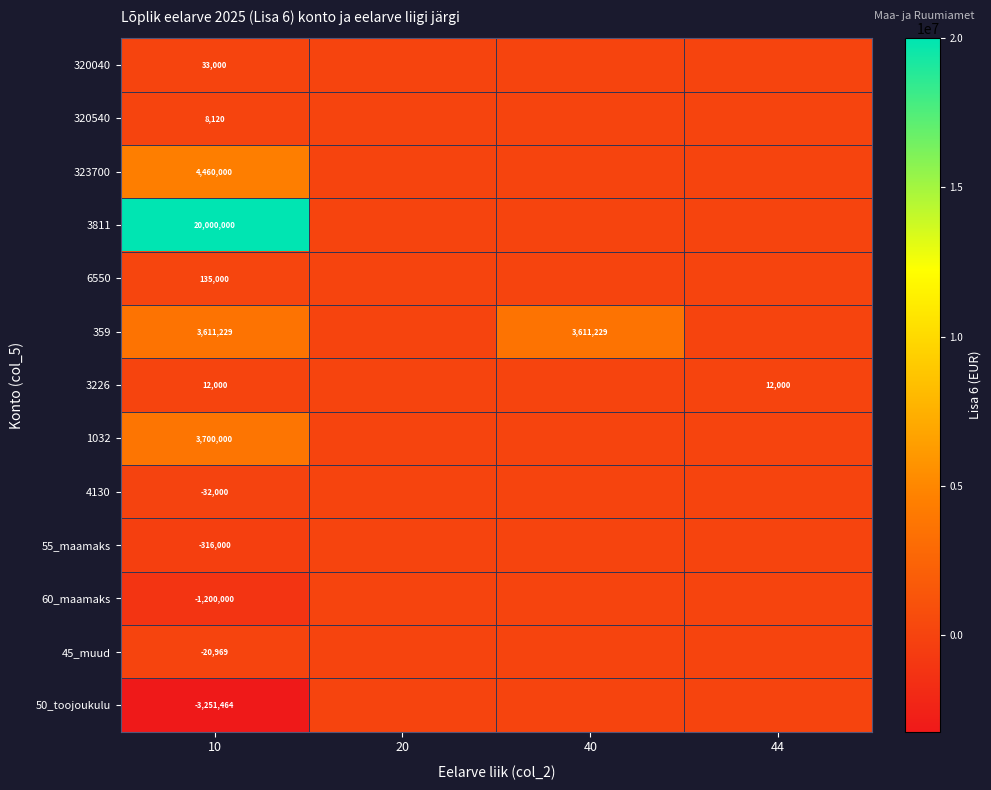

At how many categories does at least one series exceed 16460244?

1